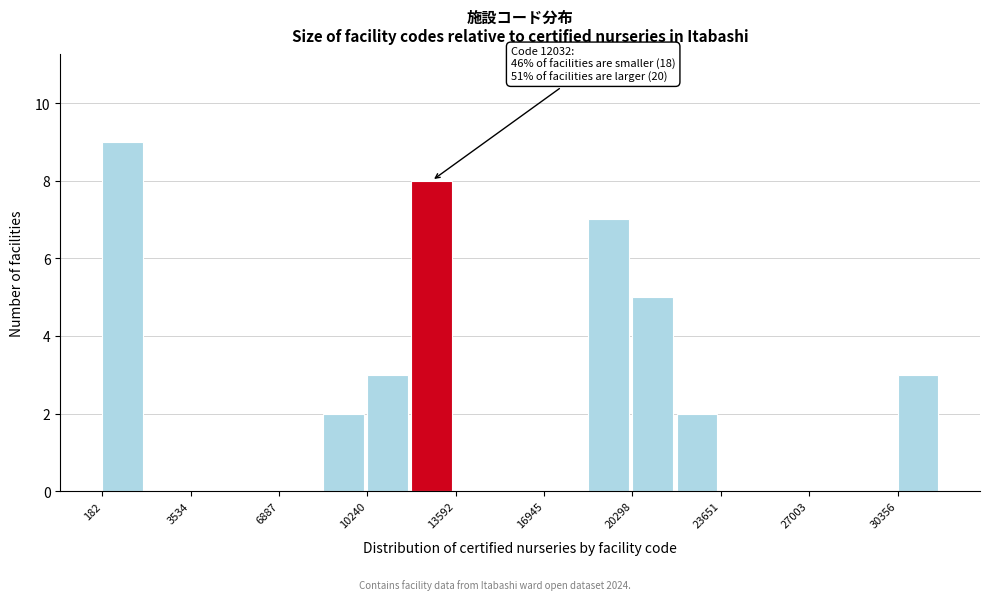

Read against the x-axis, roughly where is the centre of the tallest bar?

1000